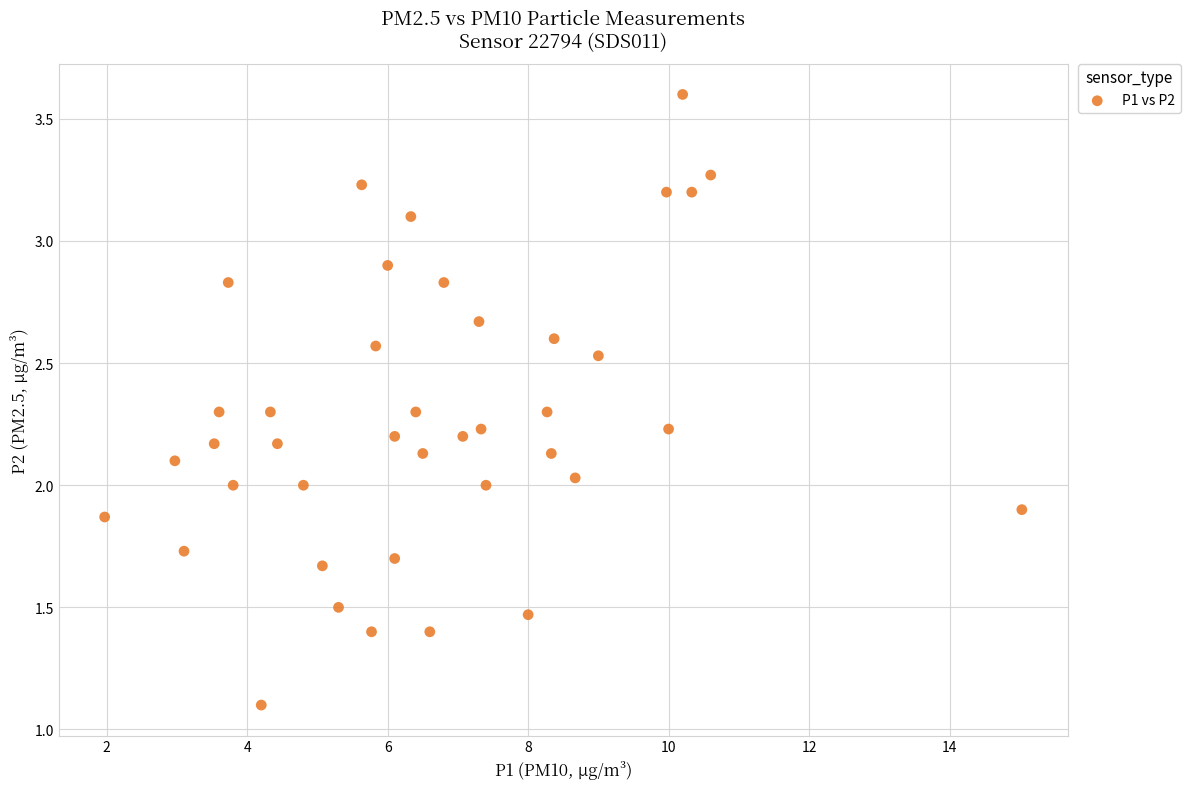

What is the range of X values (max minus min)?

13.1